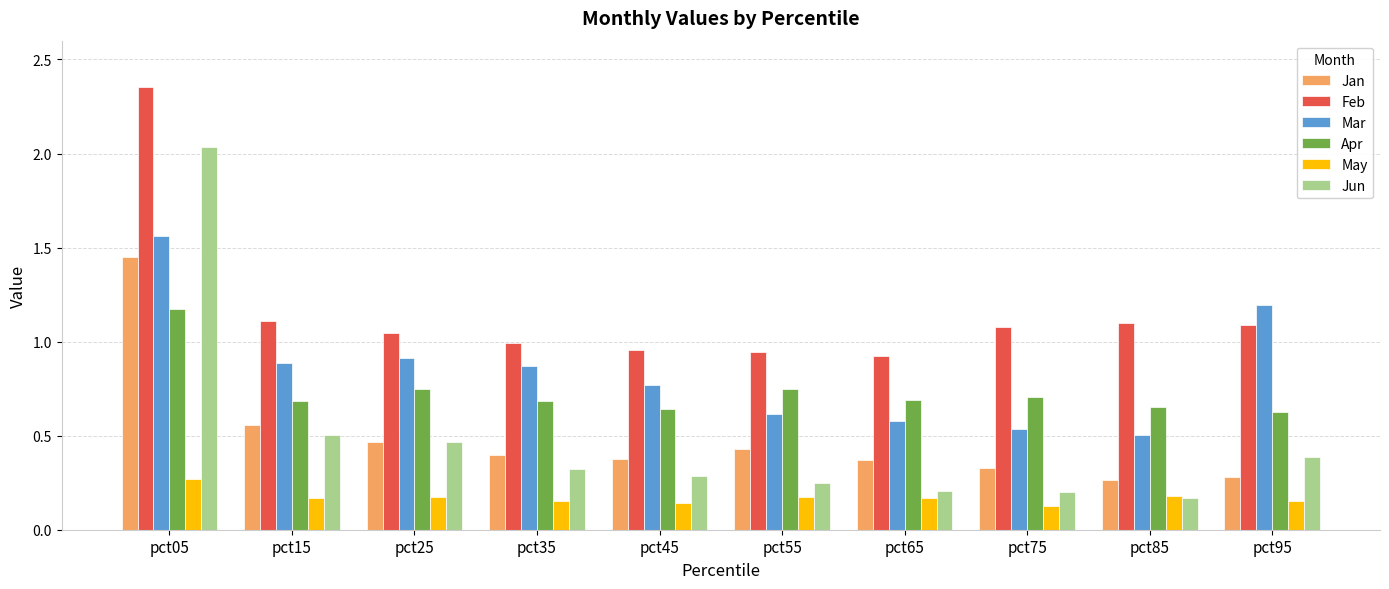

The Apr series shows 1.2 at pct05. True or false?

True